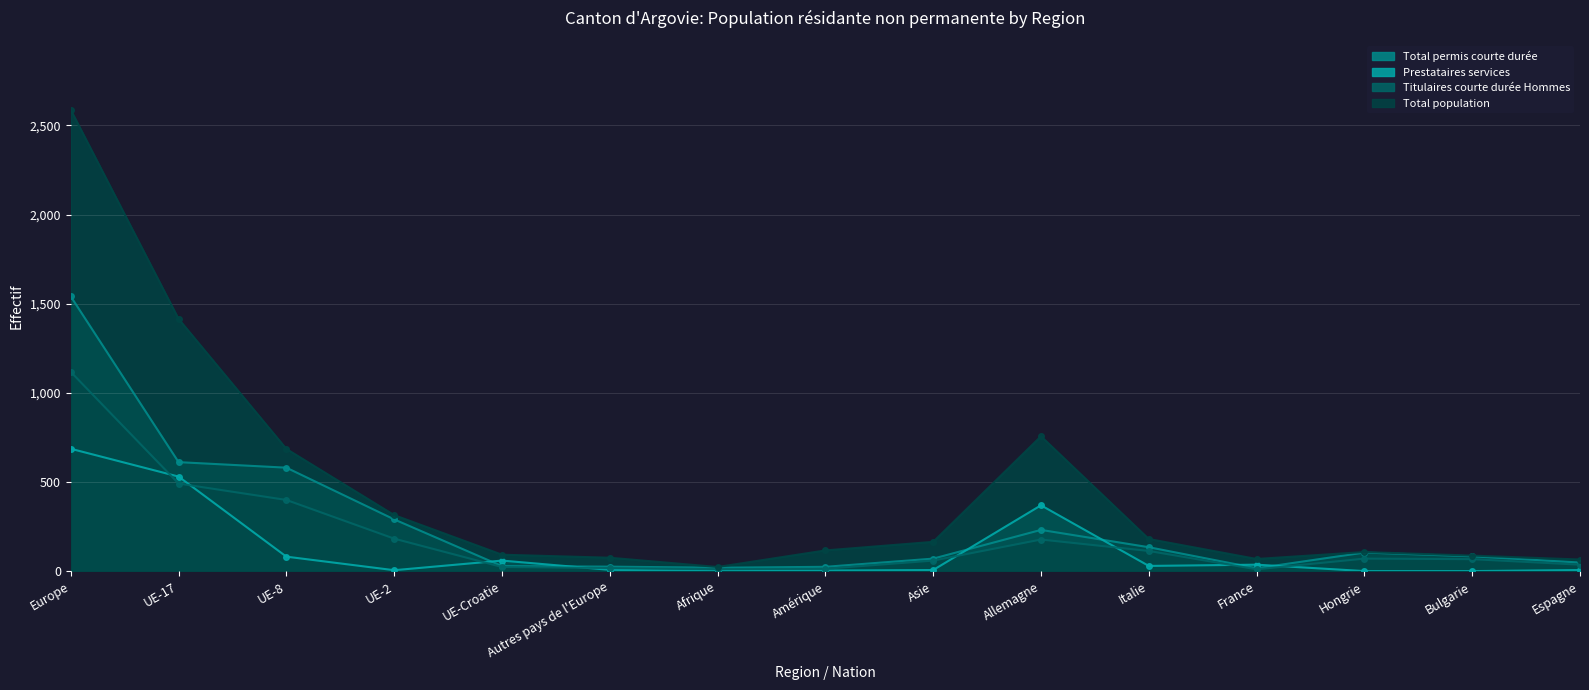

In Total permis courte durée, how many points are higher than both neighbors (excluding endpoints)?

2